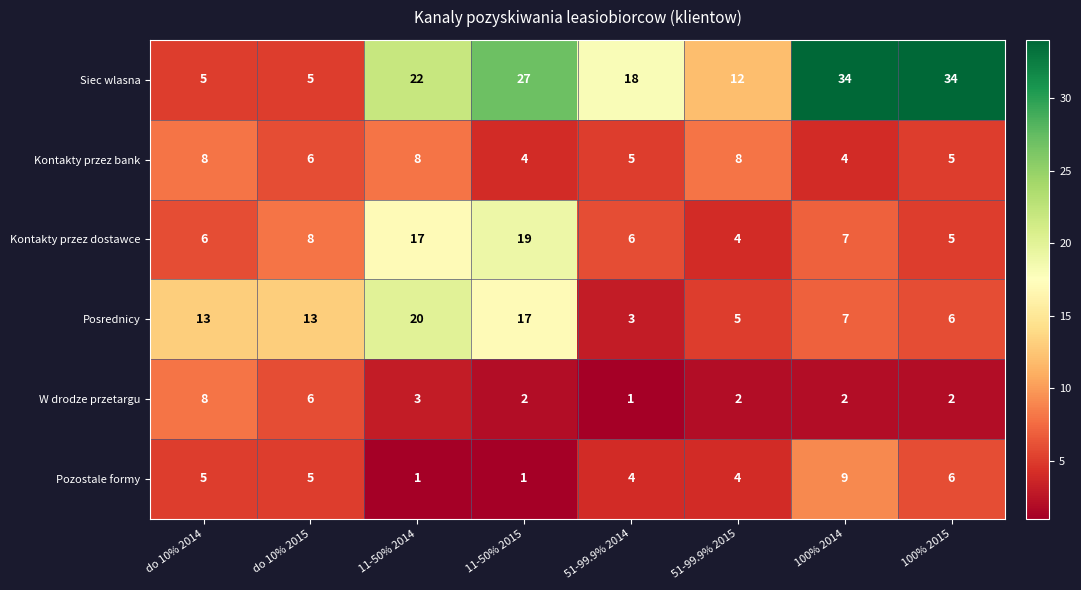

The Kontakty przez bank series shows 5 at 51-99.9% 2014. True or false?

True